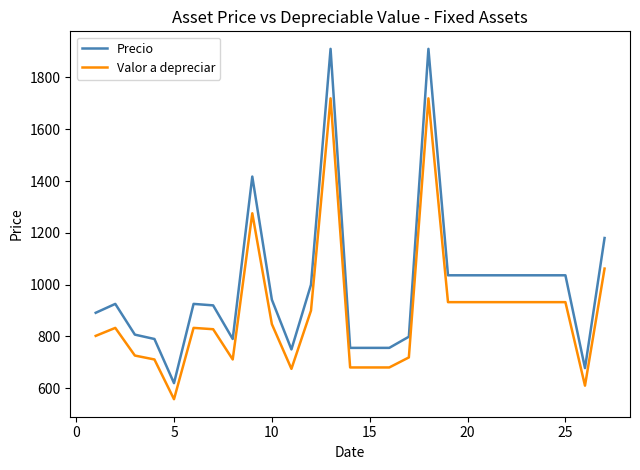

Which series has the widest spread of values?

Precio